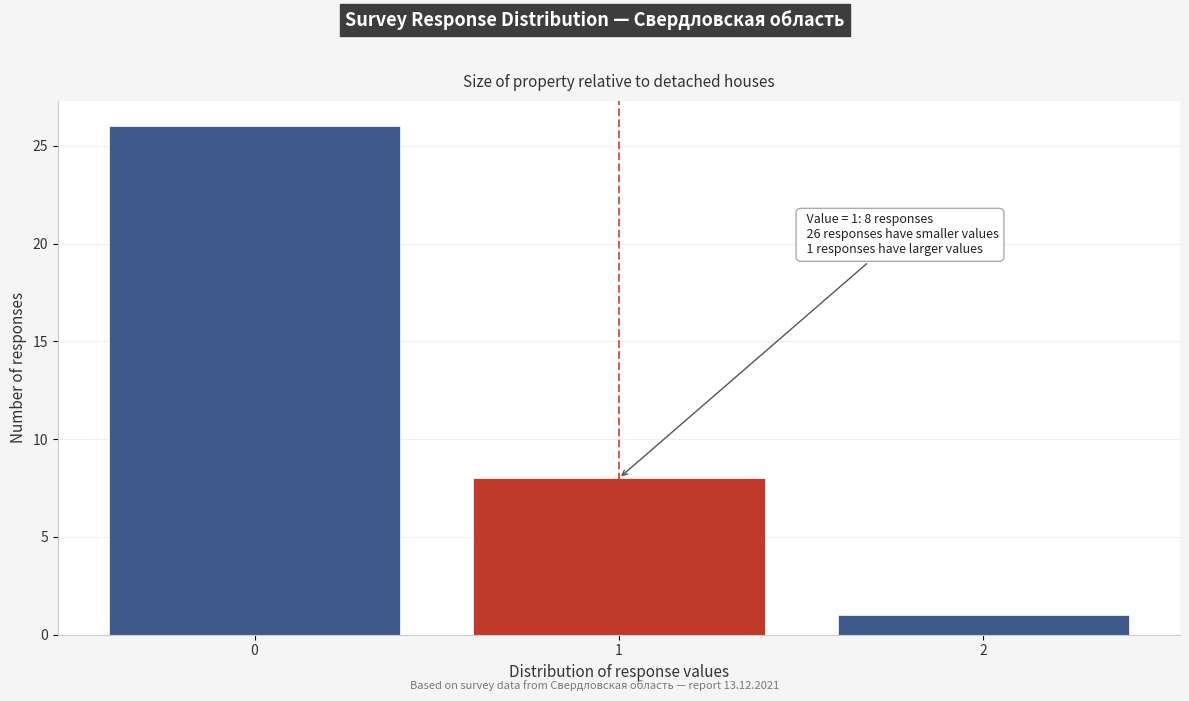

Reading right to left, transcribe all the data shown in this chart.

1	8	26